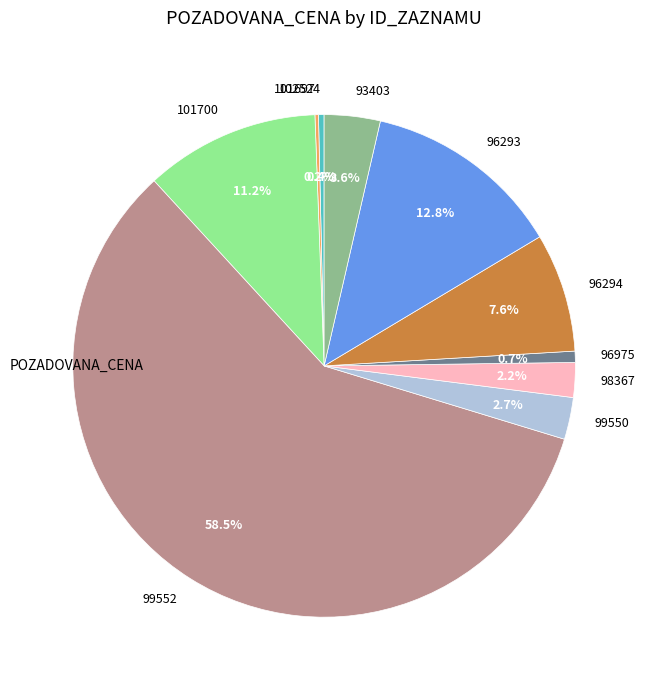

What is the total percentage of 96293 and 93403?

16.4%